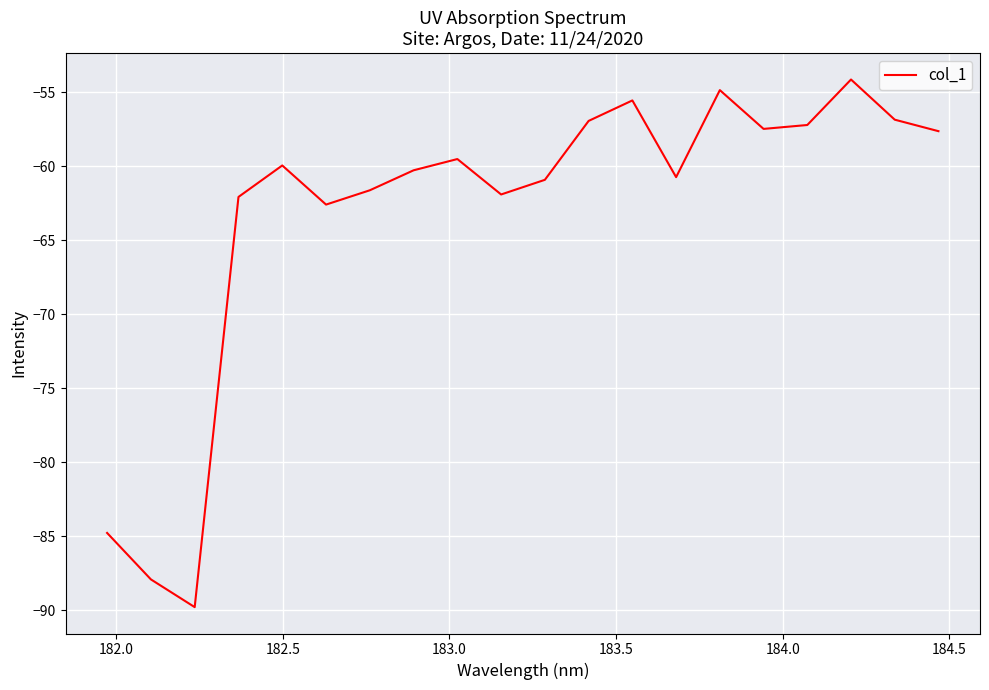

What is the smallest value displayed?

-89.8